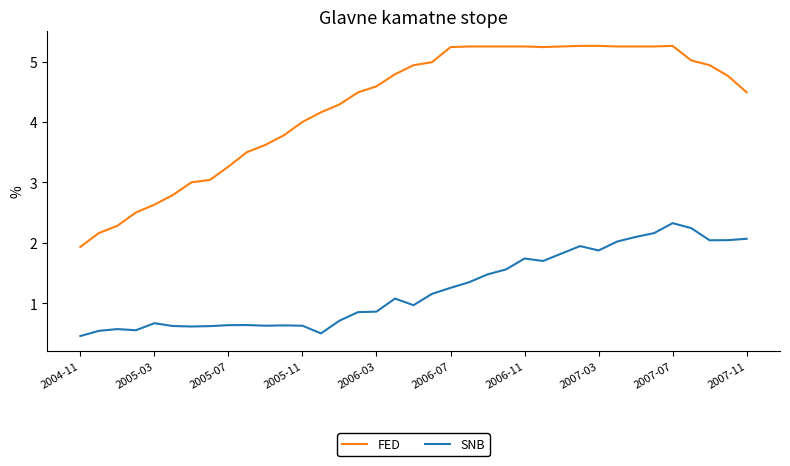

Which series has the largest total across all categories?

FED